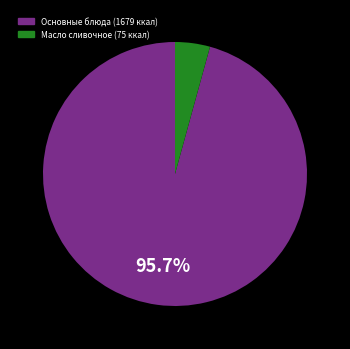

Is there a majority slice in this chart?

Yes